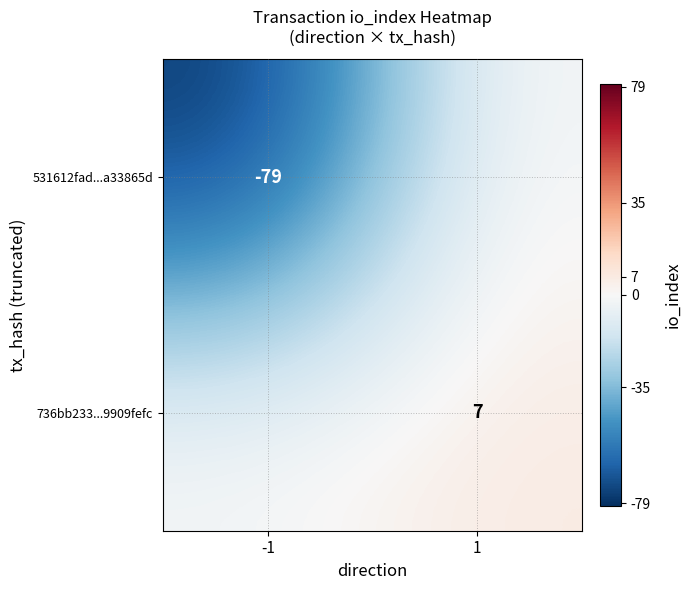

True or false: 531612fad...a33865d has a value of -121 at -1.

False